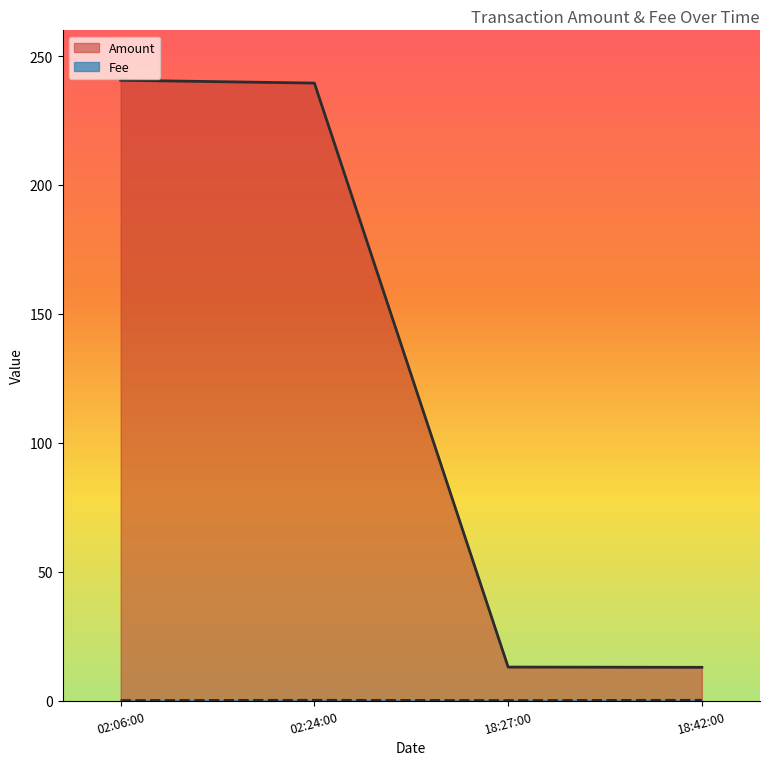

True or false: Amount has more than 1 interior local peaks.

False